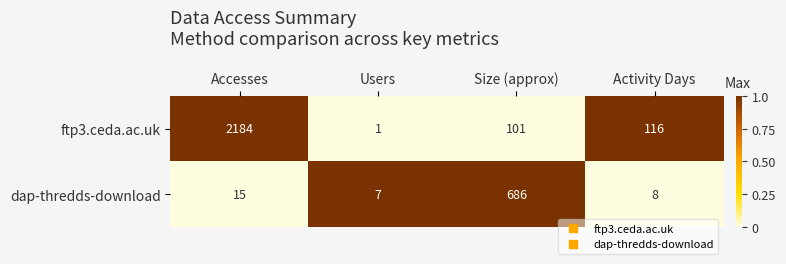

At Accesses, list the series in order from smallest to largest.

dap-thredds-download, ftp3.ceda.ac.uk